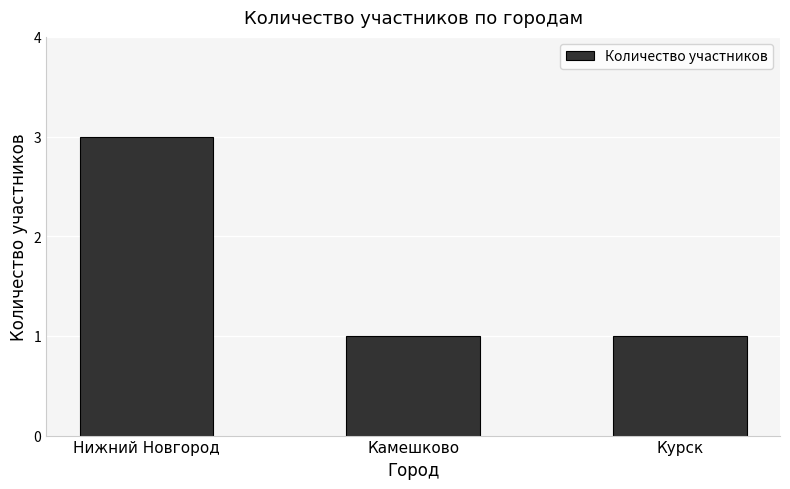

Read the value at Камешково.

1